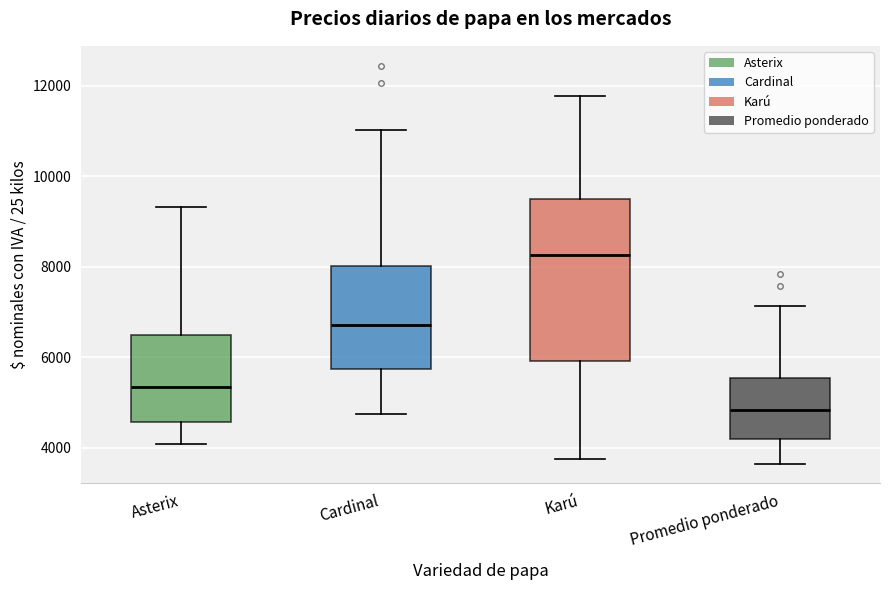

Reading left to right, transcribe this box plot: for each box, give where its median line is, the range the box spans, and where its two whiskers end, as read against the y-axis. The values are not printed on the chart, so give them approximately, as read against the axis.

Asterix: median 5400, box 4600 to 6400, whiskers 4000 to 9400
Cardinal: median 6800, box 5800 to 8000, whiskers 4800 to 11000
Karú: median 8200, box 6000 to 9600, whiskers 3800 to 11800
Promedio ponderado: median 4800, box 4200 to 5600, whiskers 3600 to 7200